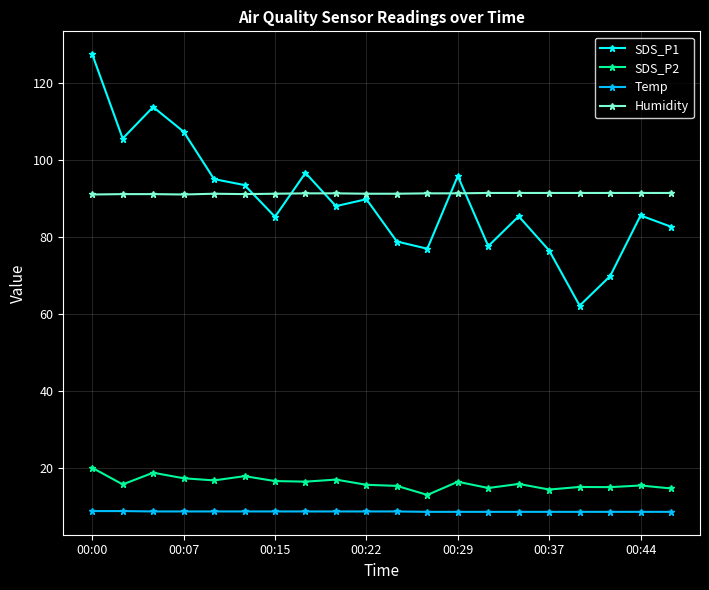

What is the difference between the maximum and minimum values in the SDS_P1 series?

65.4